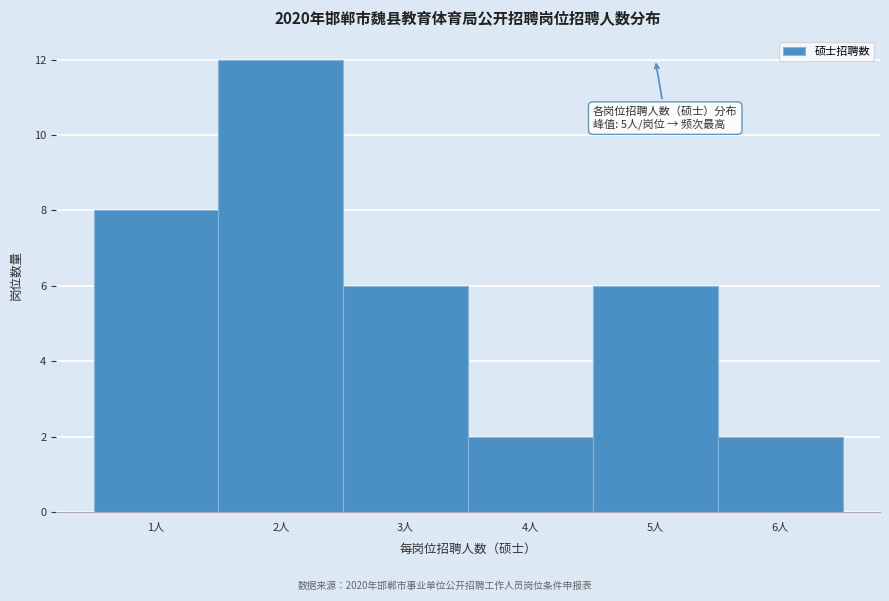

Over which range of the x-axis is the bar tallest?

1.5 to 2.5